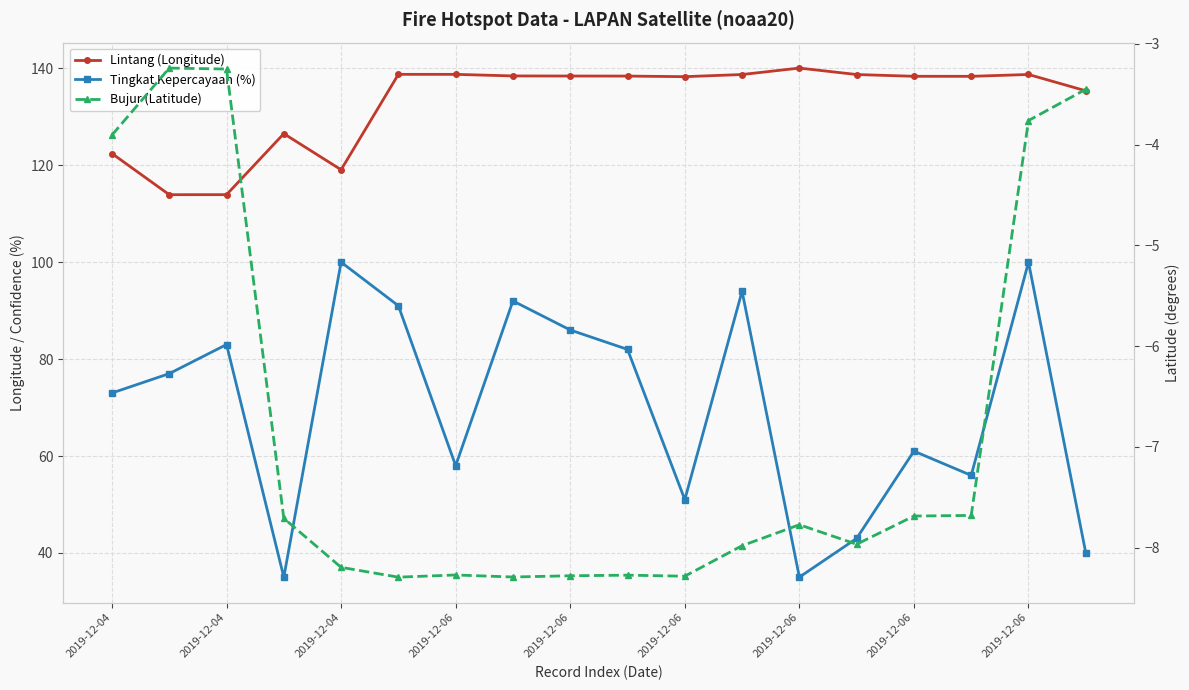

At which category does Lintang (Longitude) reach its first local valley?

2019-12-04